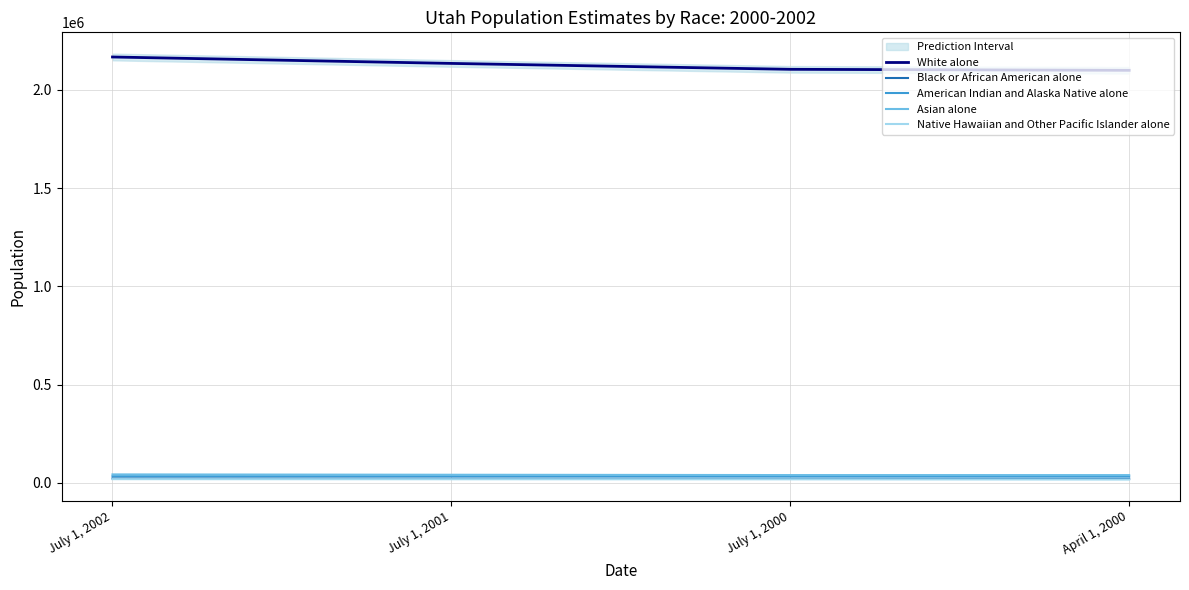

Is it true that Asian alone equals 53539 at July 1, 2001?

False